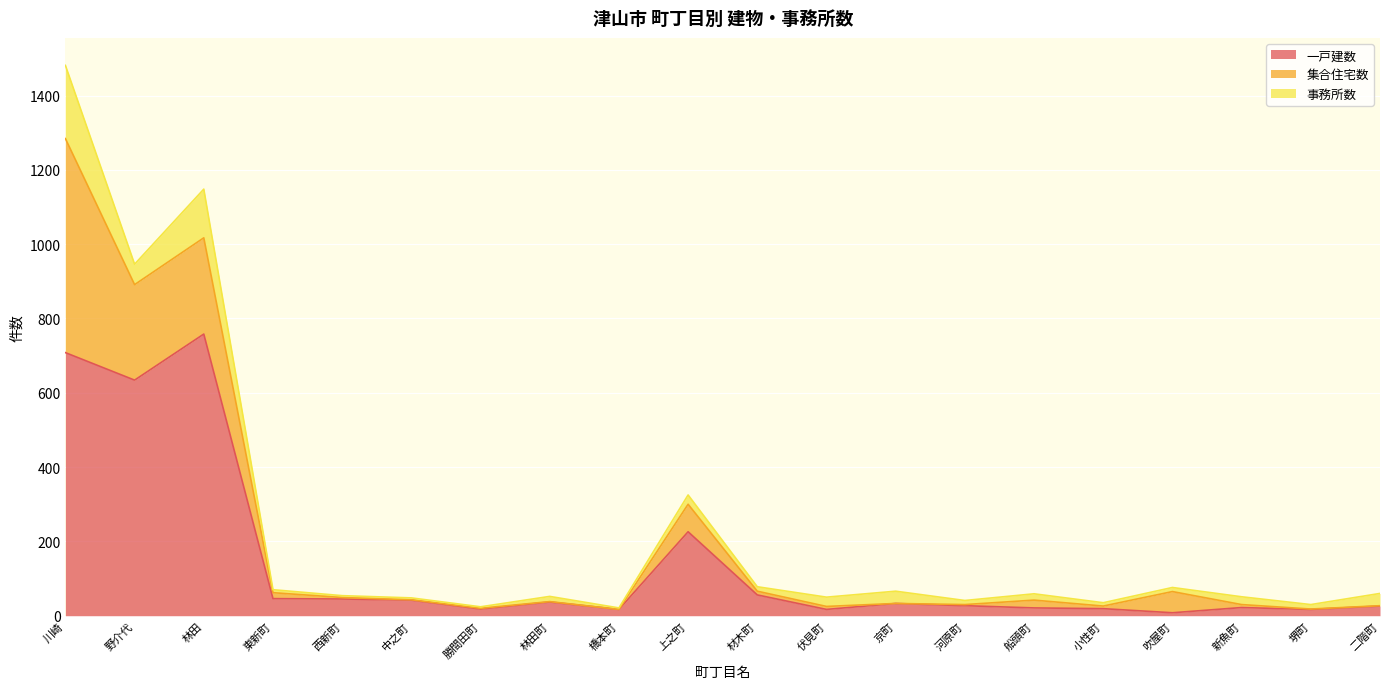

What is the highest value of the 集合住宅数 series?

576